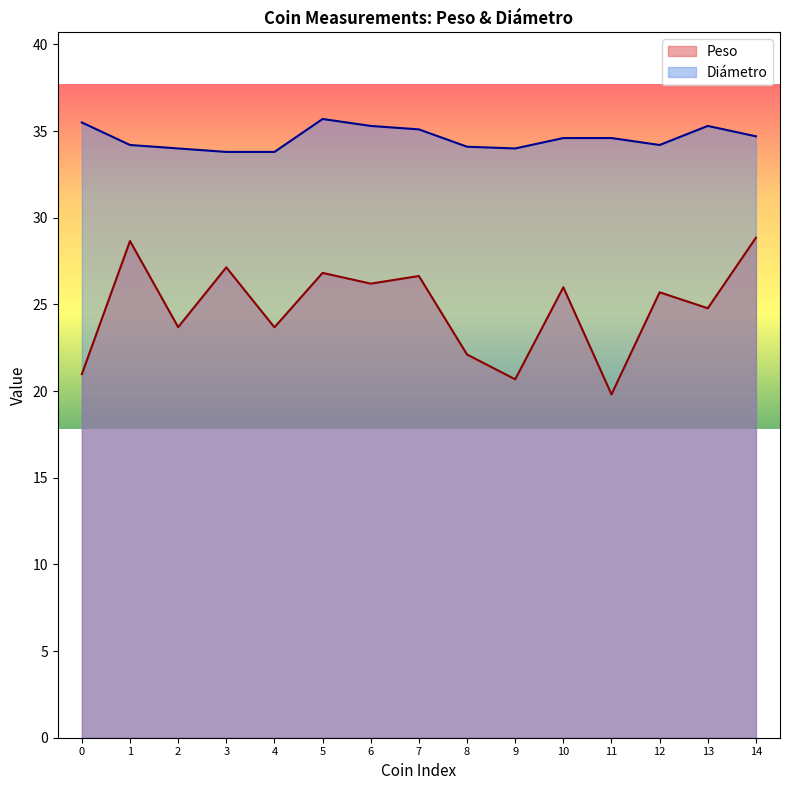

Rank the series by their maximum value, from highest to lowest.

Diámetro, Peso